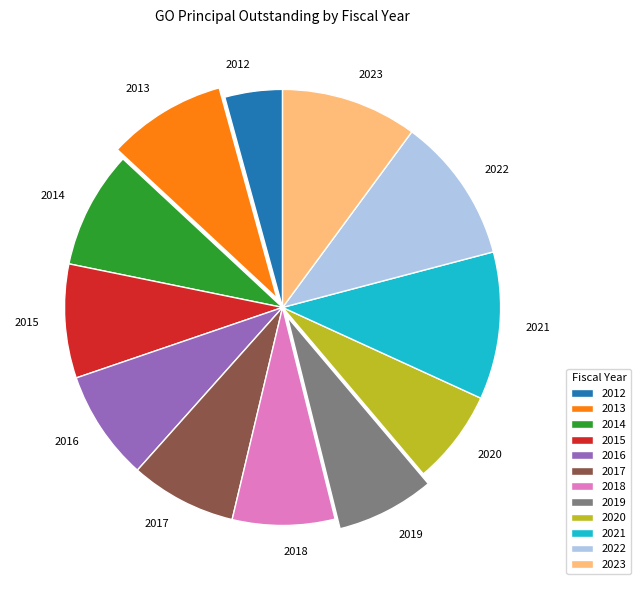

Which slice is the smallest?

2012